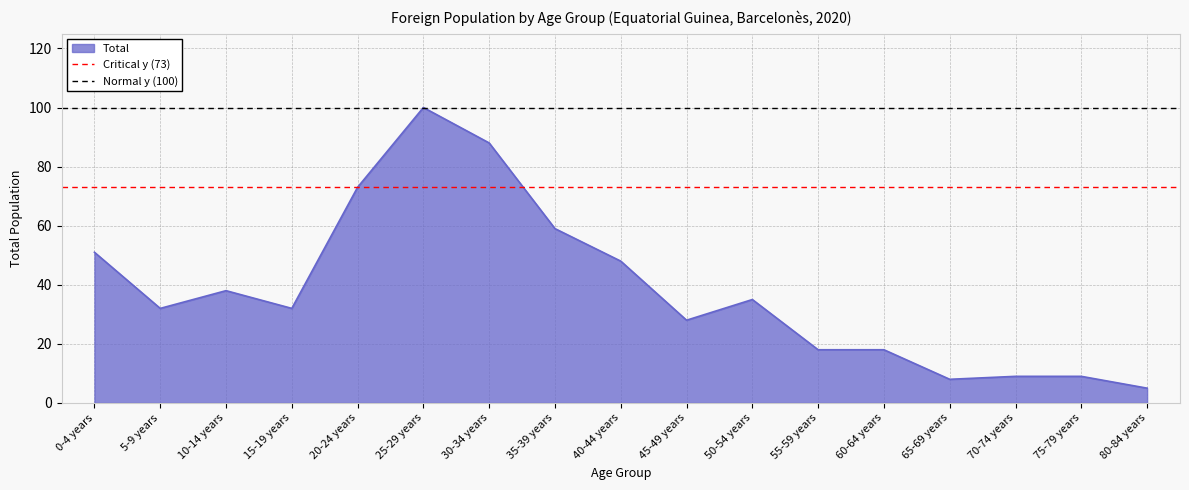

Does the chart display data point markers on the line(s)?

No